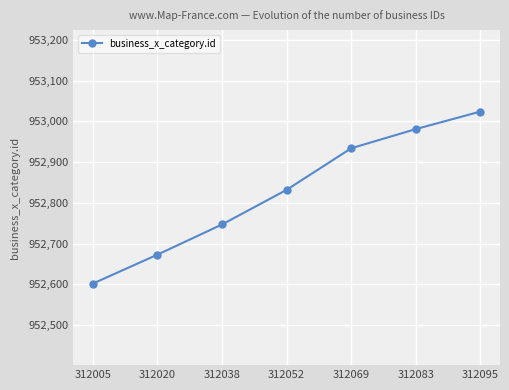

What is the change in value from 312038 to 312083?

+234